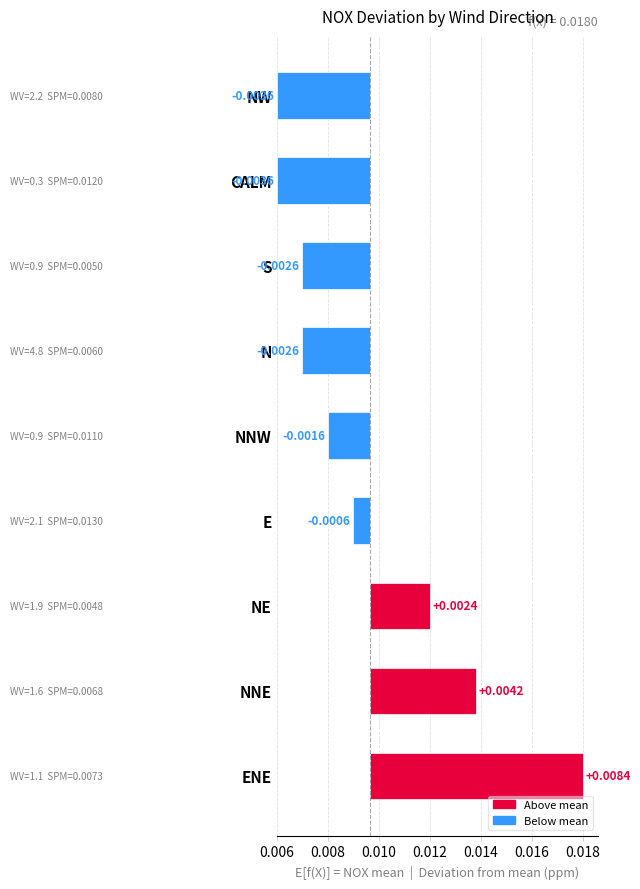

Are the bars grouped side by side (vs. stacked)?

No